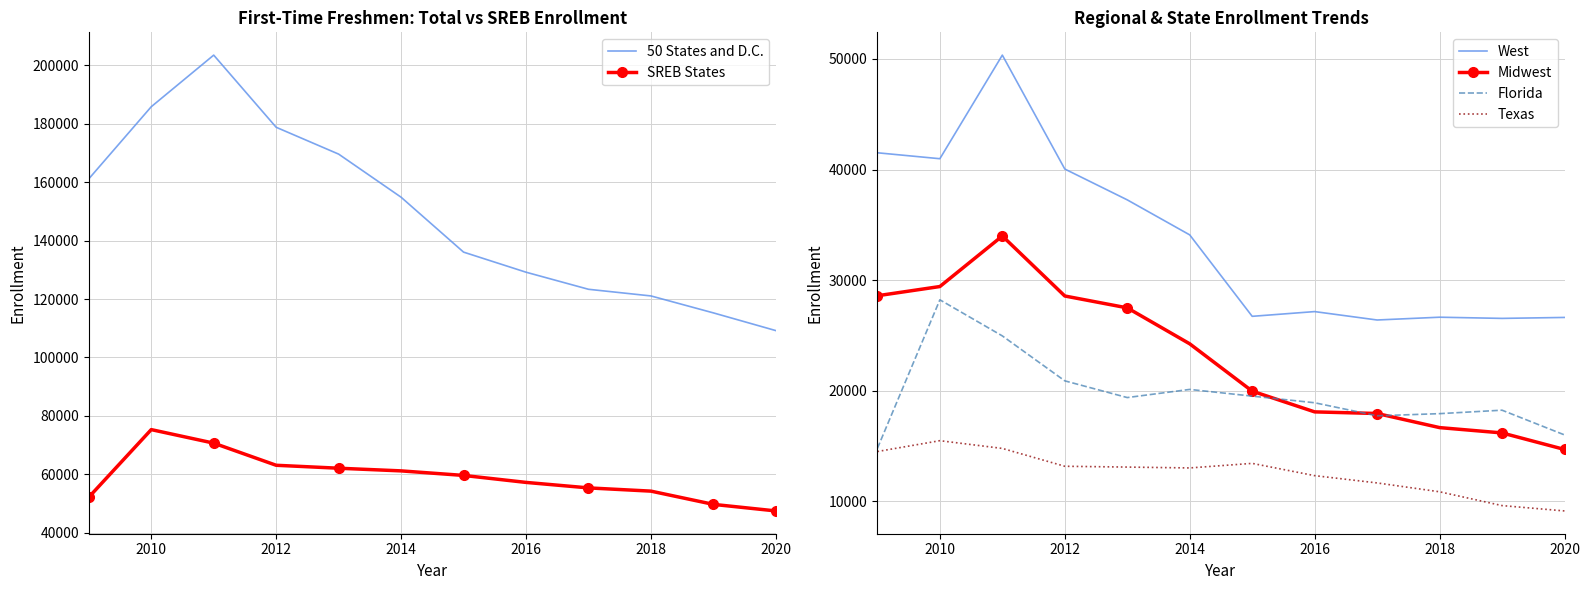

Which series has the largest range (max minus min)?

50 States and D.C.